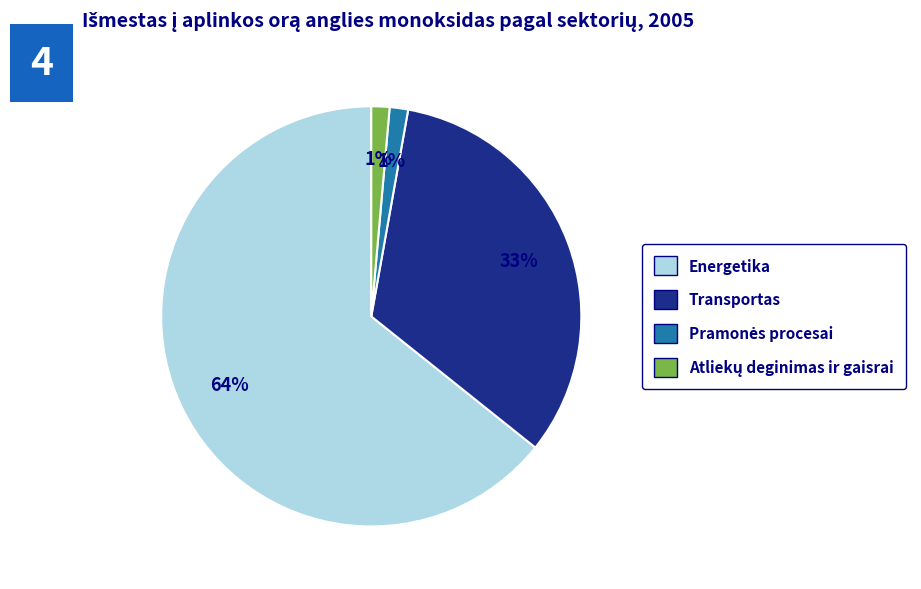

How many segments does this pie chart have?

4